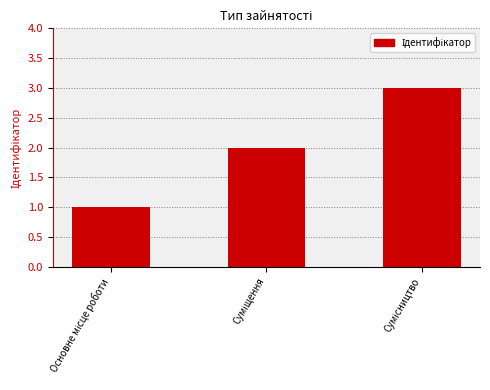

What is the sum of all values?

6